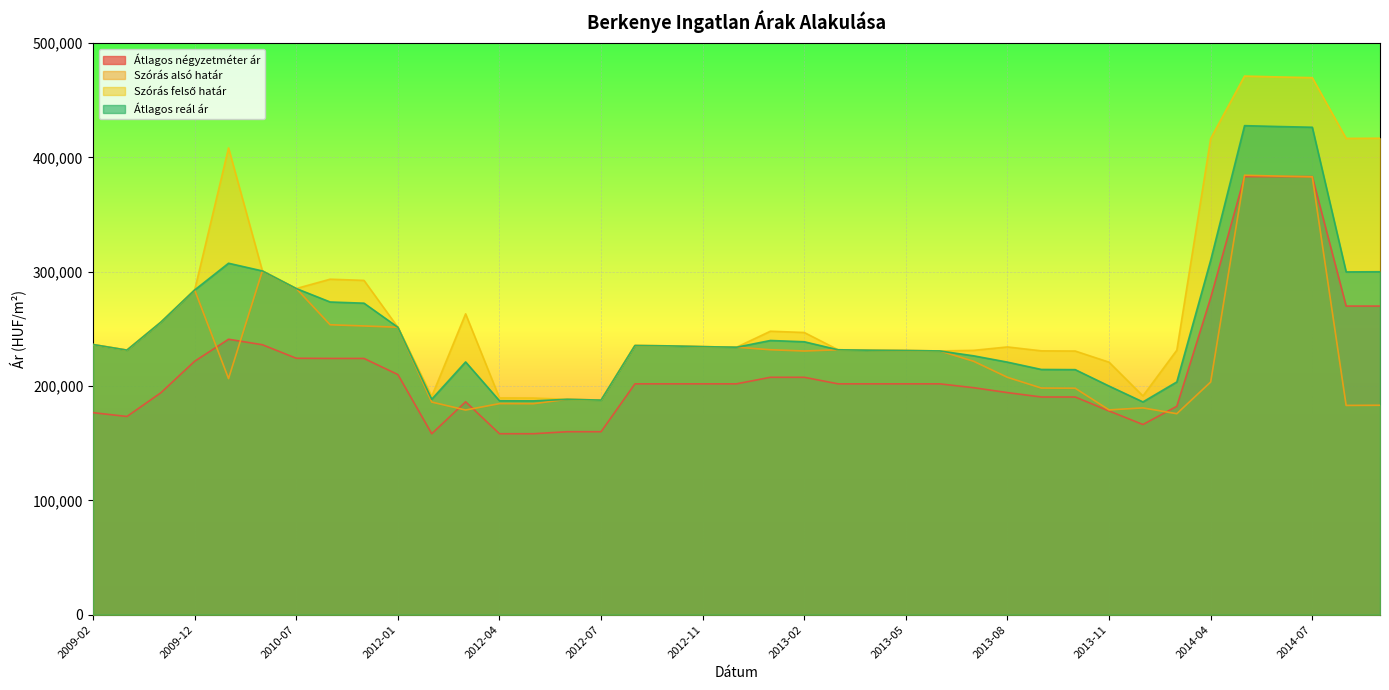

What is the total value across all series at 2014-06?

1663910